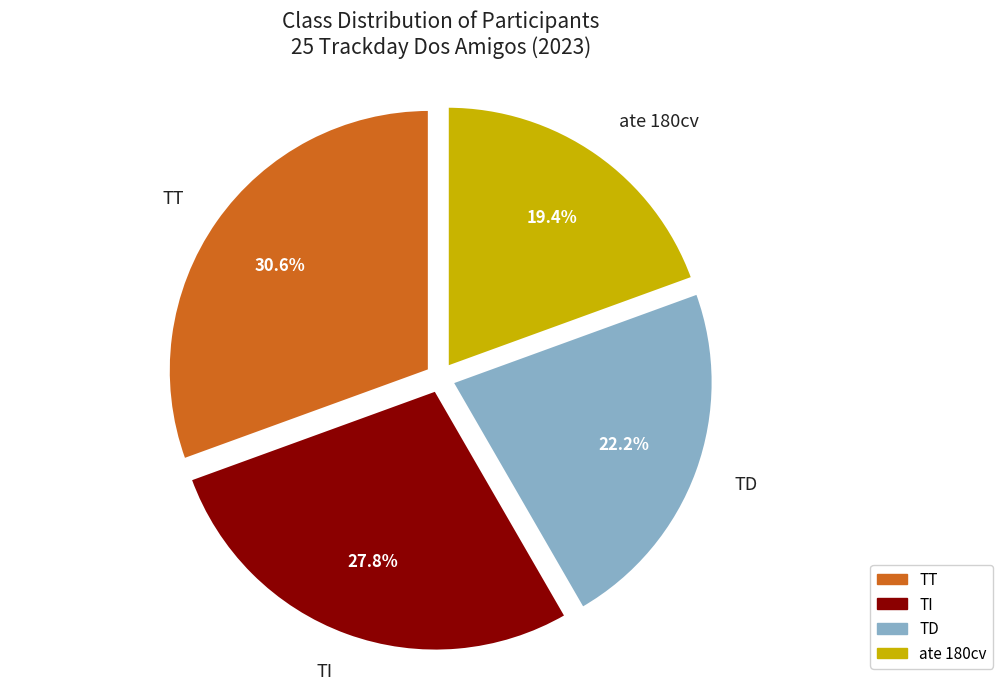

Is there any slice that represents more than half of the pie?

No